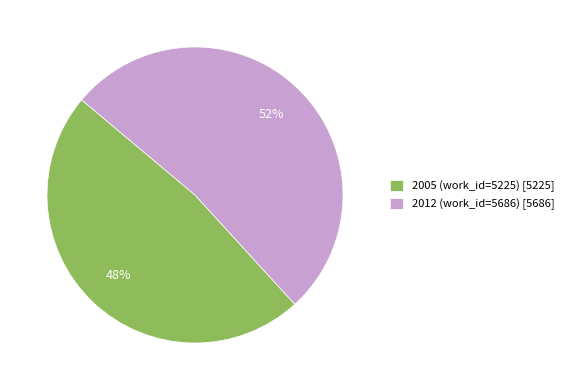

Is there any slice that represents more than half of the pie?

Yes